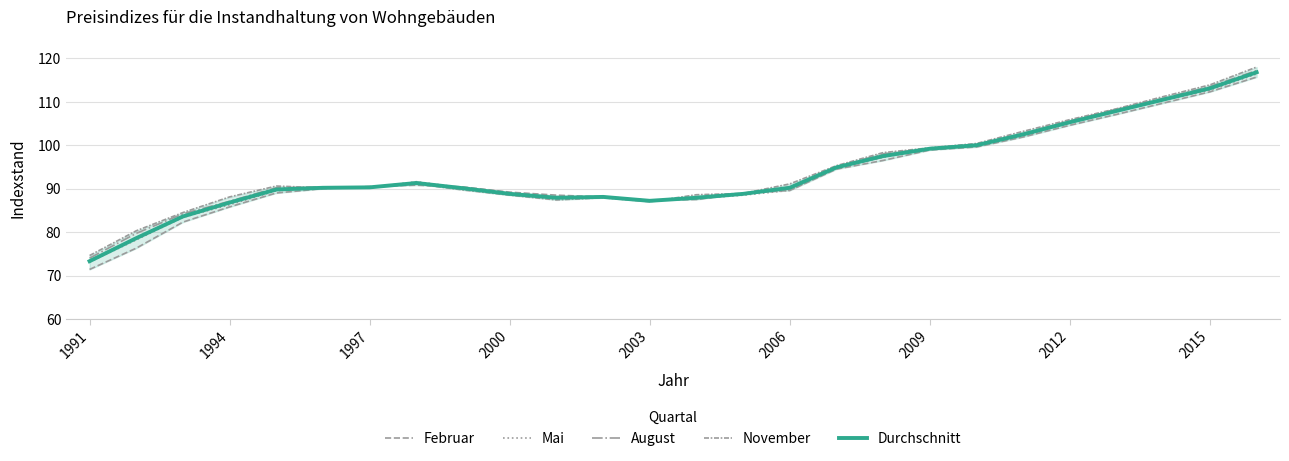

What is the maximum value for Mai?

116.4